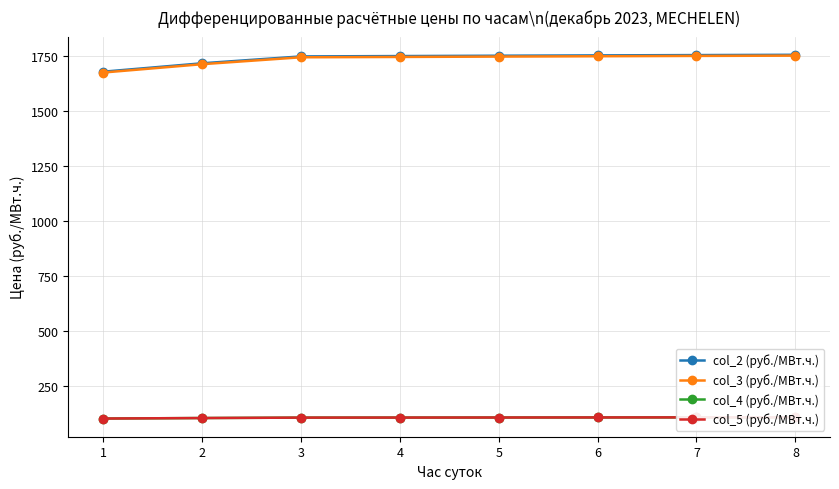

What is the value of the col_4 (руб./МВт.ч.) point at the 1st from the left?

100.7